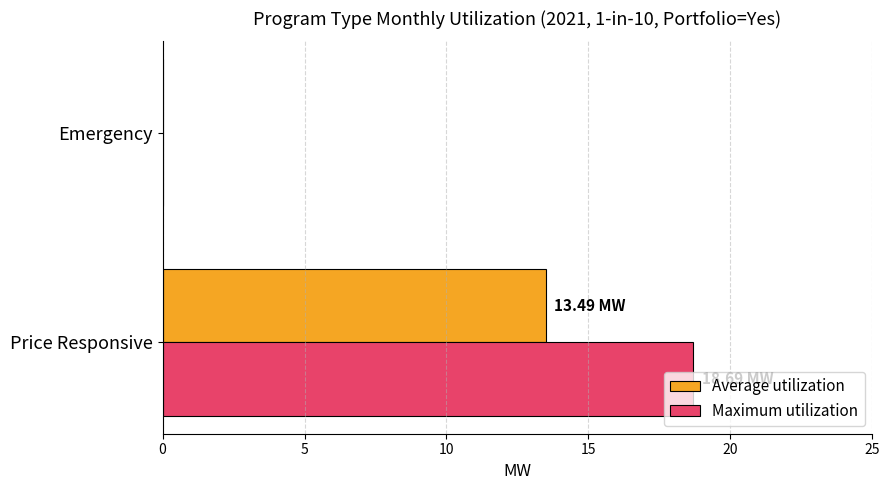

What is the sum of all Maximum utilization values?

18.7